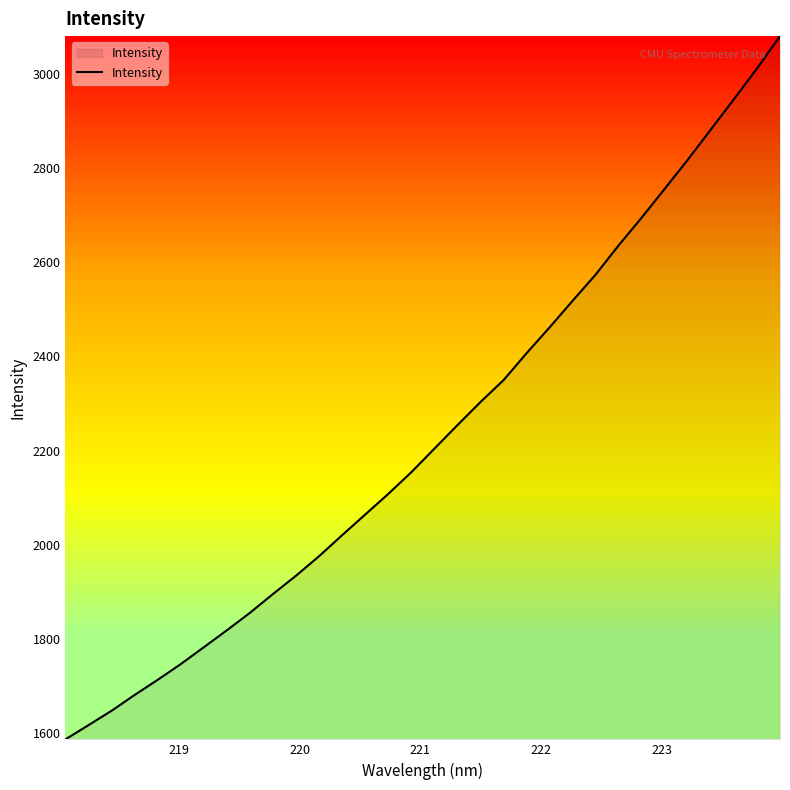

What is the greatest value displayed?

3081.2